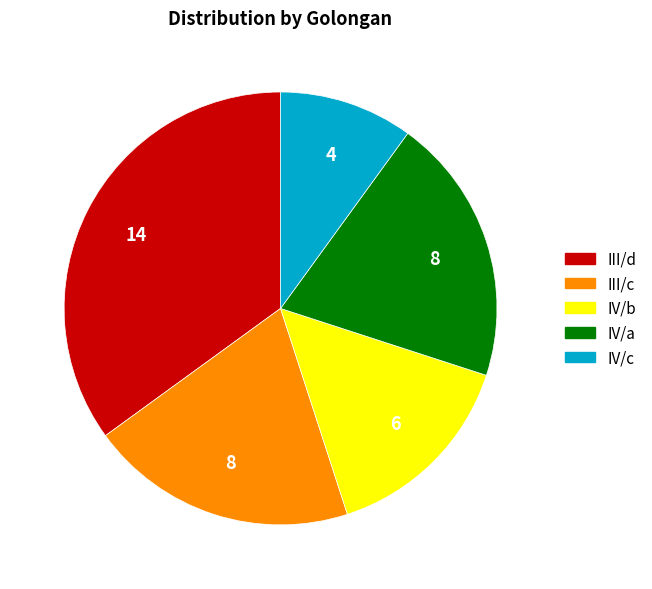

How many segments does this pie chart have?

5